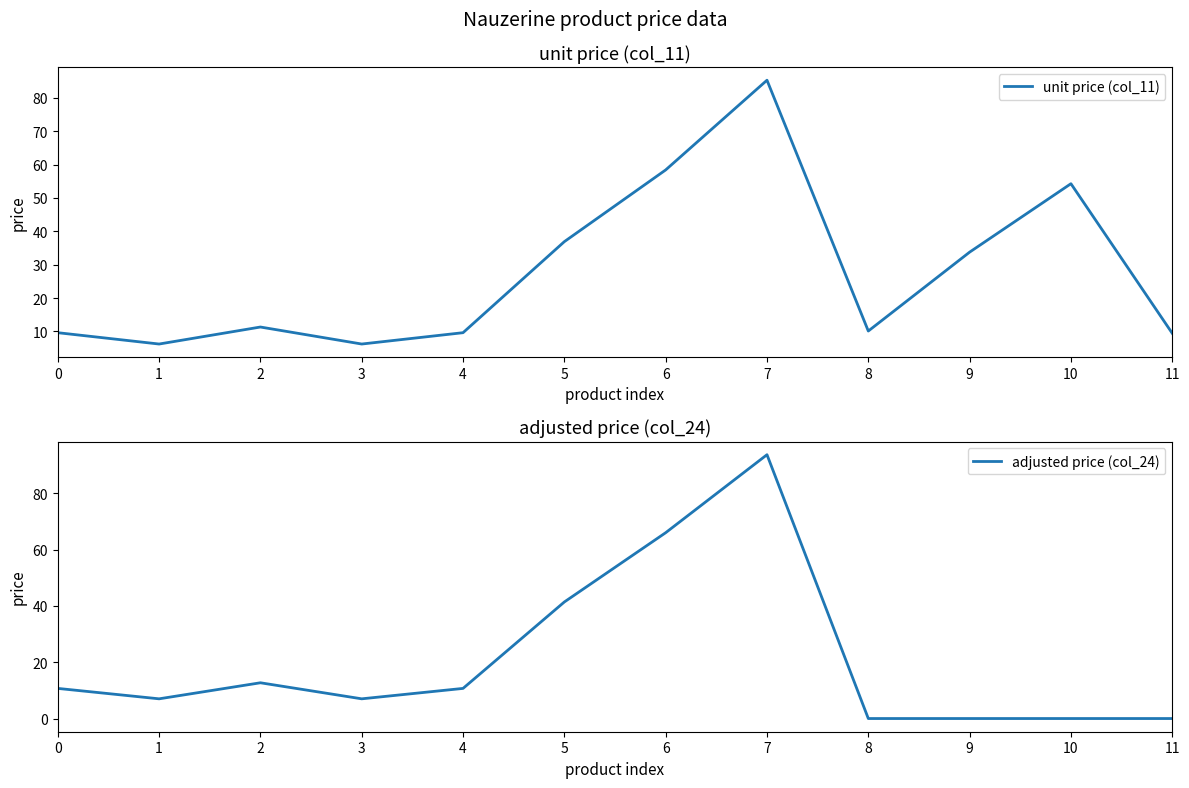

Between which two adjacent categories do unit price (col_11) and adjusted price (col_24) first intersect?

7 and 8